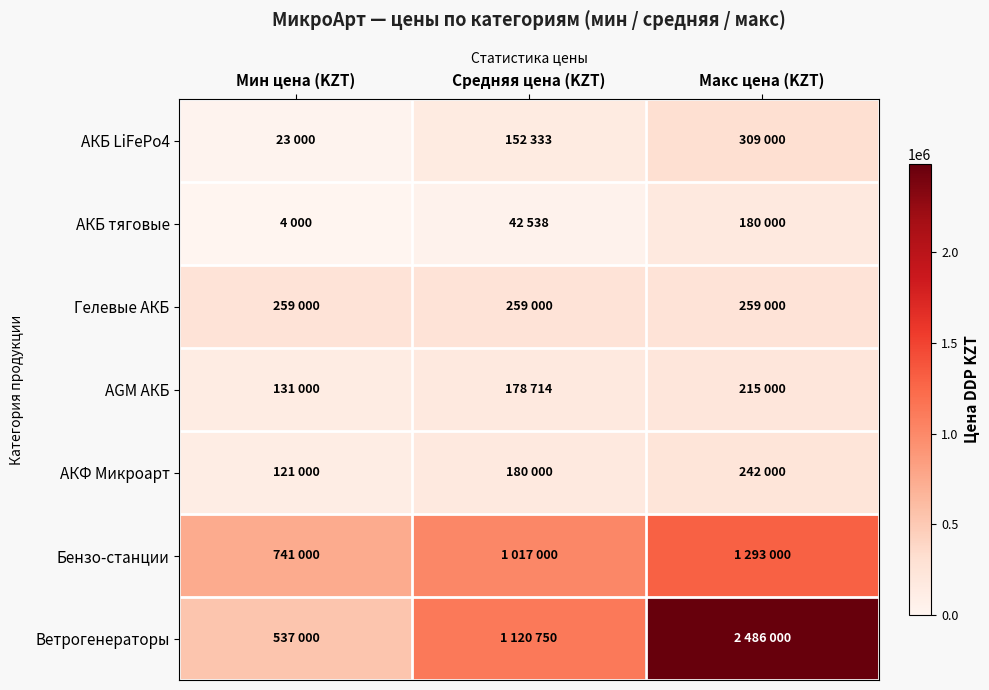

How many categories are shown in the chart?

3